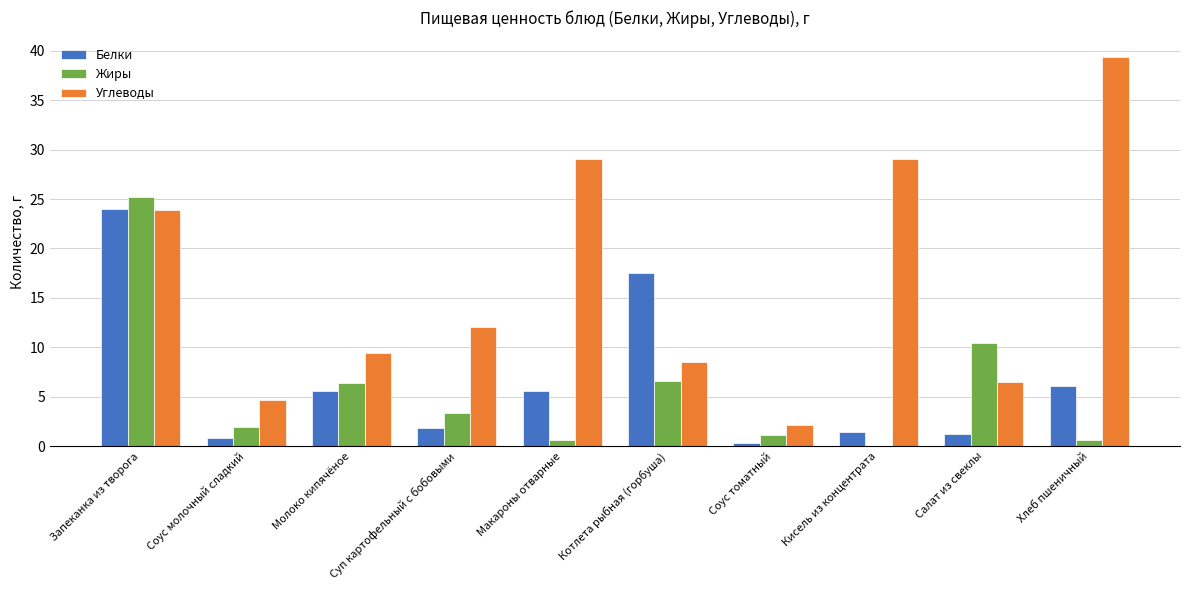

Which series changed the most between Соус молочный сладкий and Хлеб пшеничный?

Углеводы